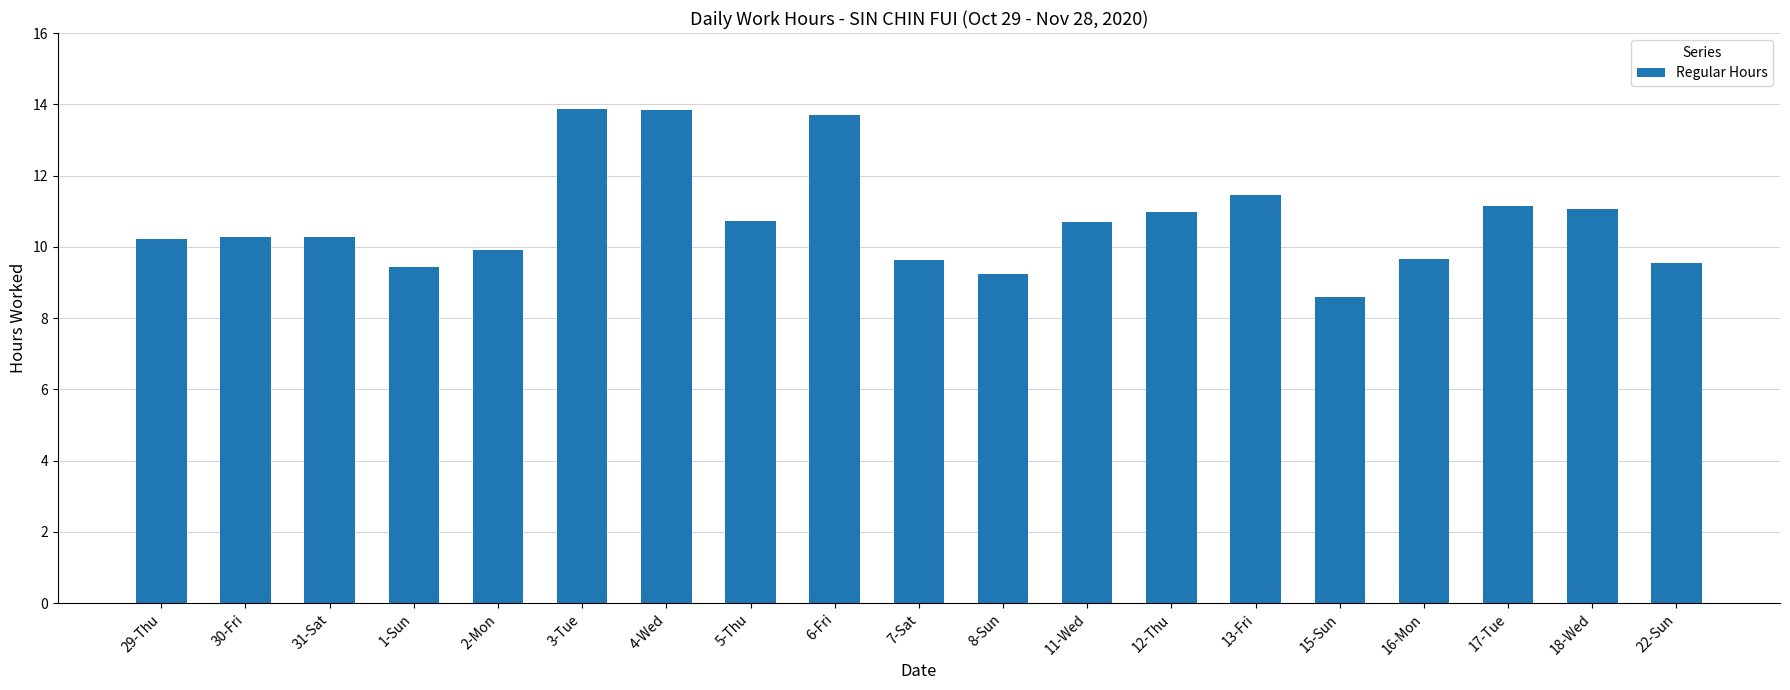

What is the sum of the values at 6-Fri and 3-Tue?

27.6